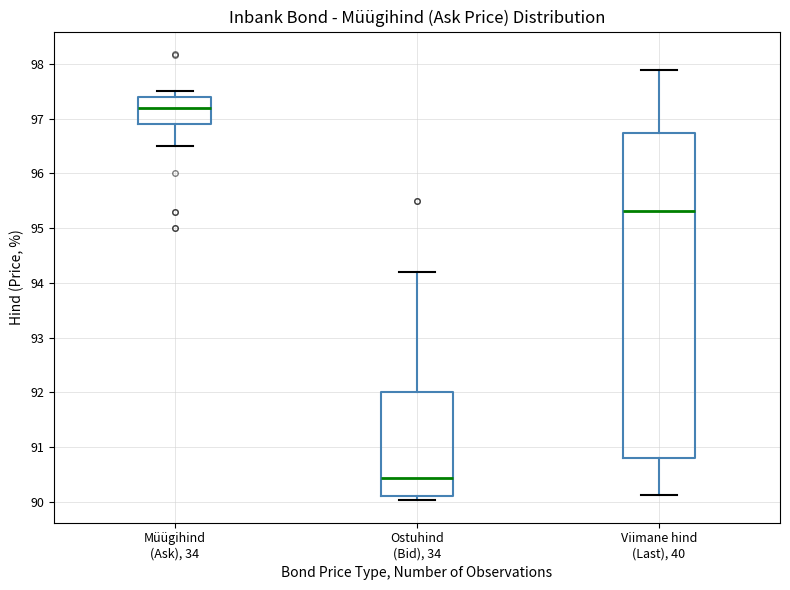

Reading left to right, read every box against the y-axis: the position of its median line, the range the box covers, and the ends of its whiskers. The values are not printed on the chart, so give them approximately, as read against the axis.

Müügihind (Ask), 34: median 97.2, box 96.9 to 97.4, whiskers 96.5 to 97.5
Ostuhind (Bid), 34: median 90.4, box 90.1 to 92.0, whiskers 90.0 to 94.2
Viimane hind (Last), 40: median 95.3, box 90.8 to 96.7, whiskers 90.1 to 97.9